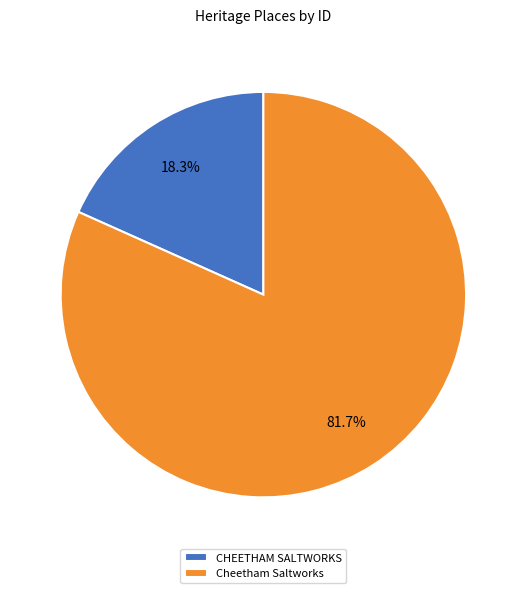

What percentage do Cheetham Saltworks and CHEETHAM SALTWORKS together represent?

100.0%